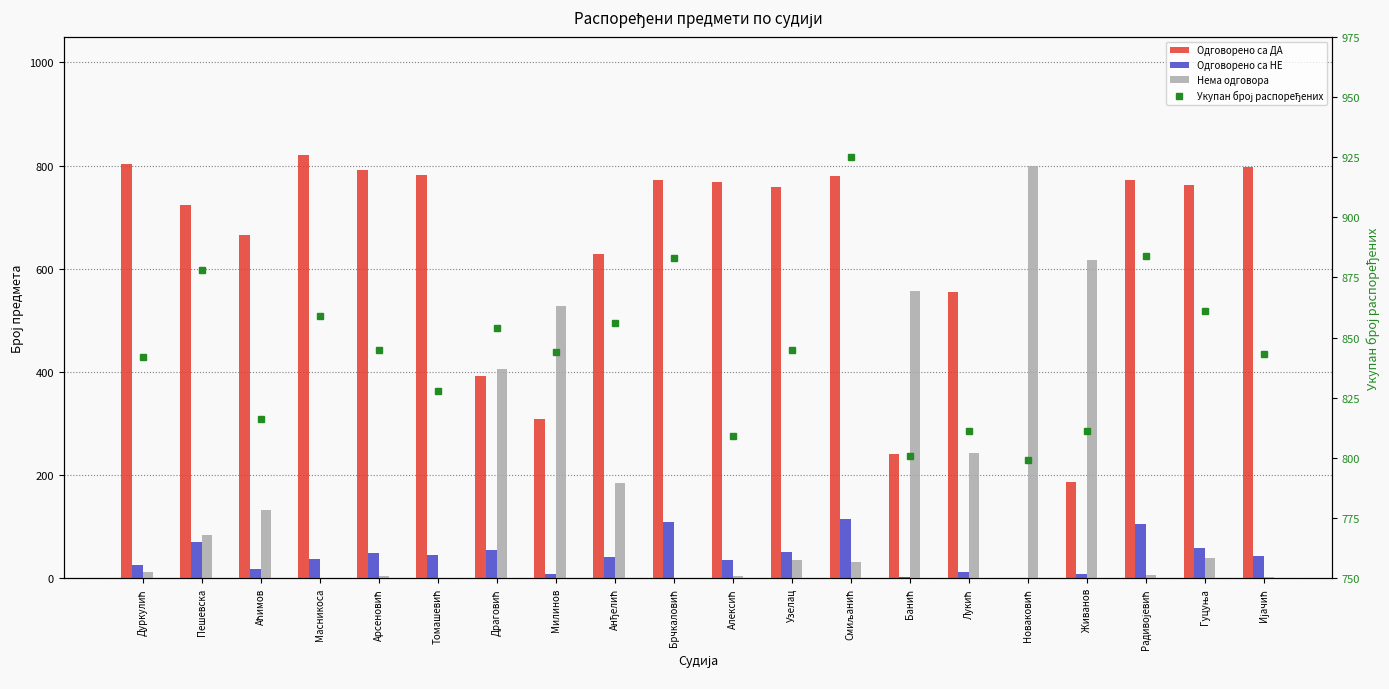

Between Томашевић and Дуркулић, which is larger?

Дуркулић